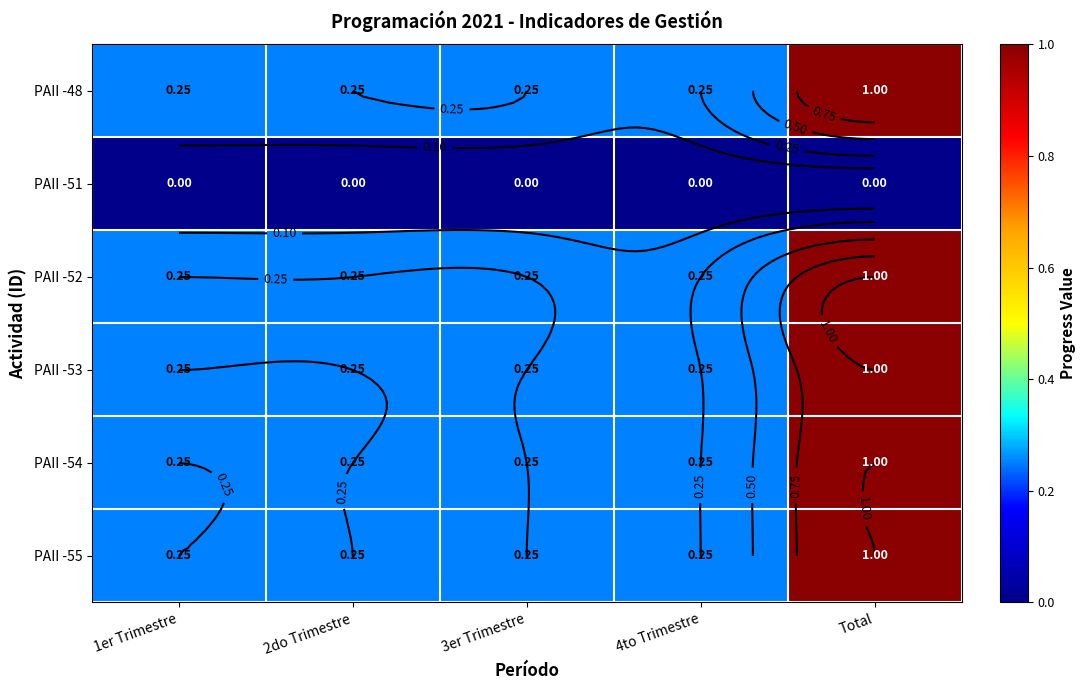

List the labels in order of PAII -48 value, largest first.

Total, 1er Trimestre, 2do Trimestre, 3er Trimestre, 4to Trimestre